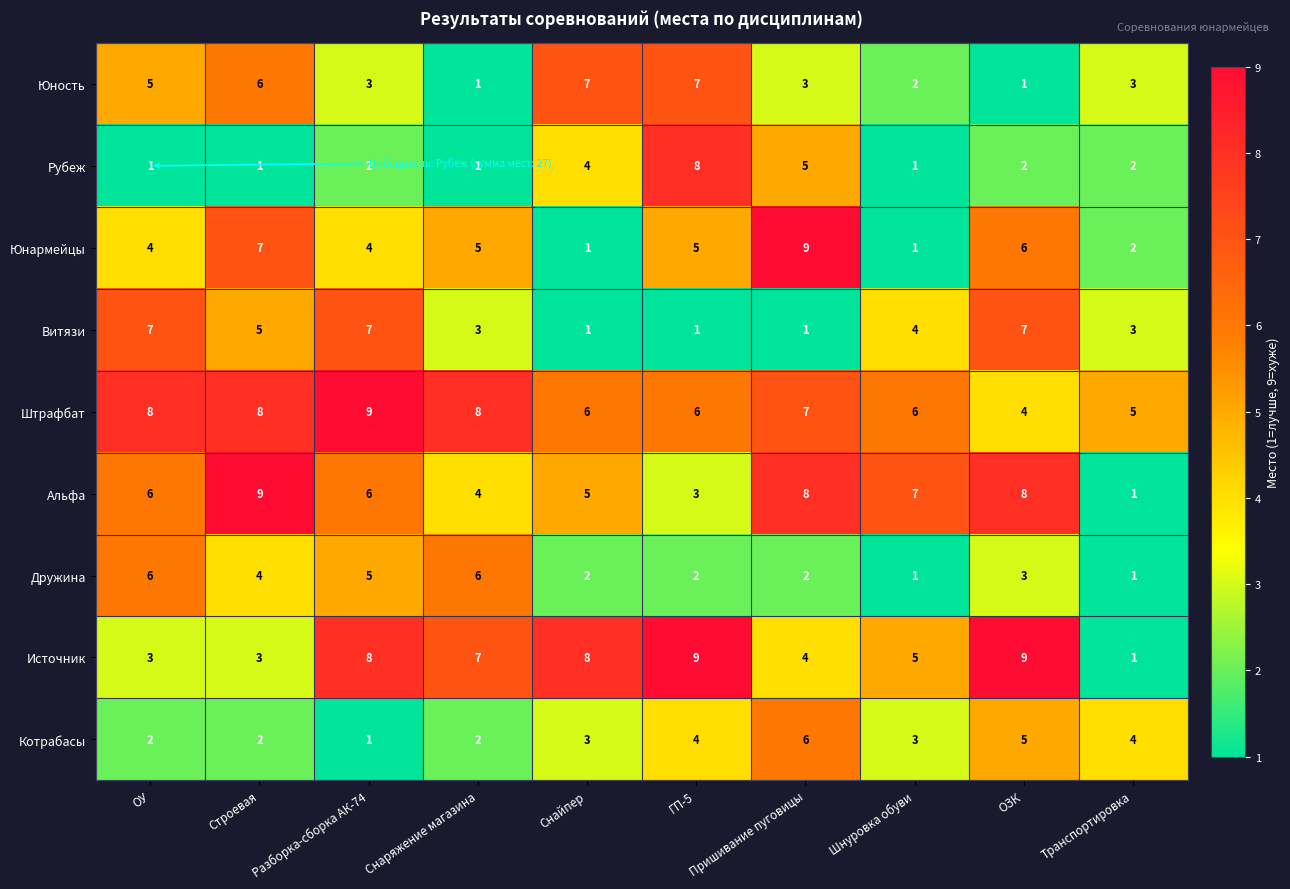

How many series are shown in this chart?

9